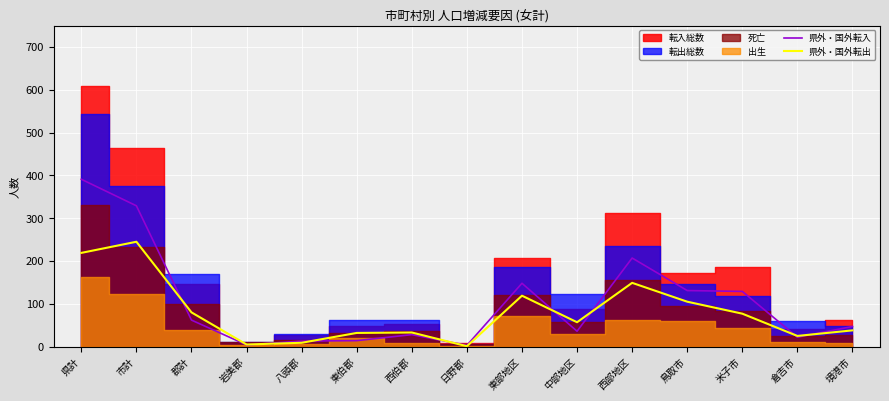

What is the label of the 5th point from the left?

八頭郡